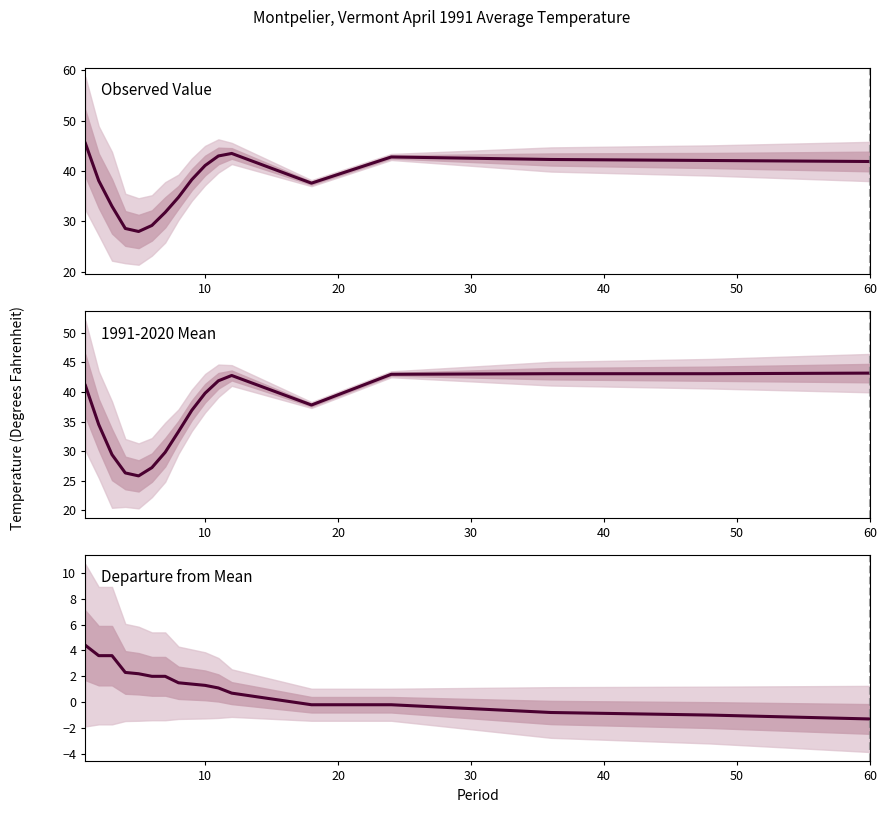

Which series has the largest total across all categories?

Observed Value